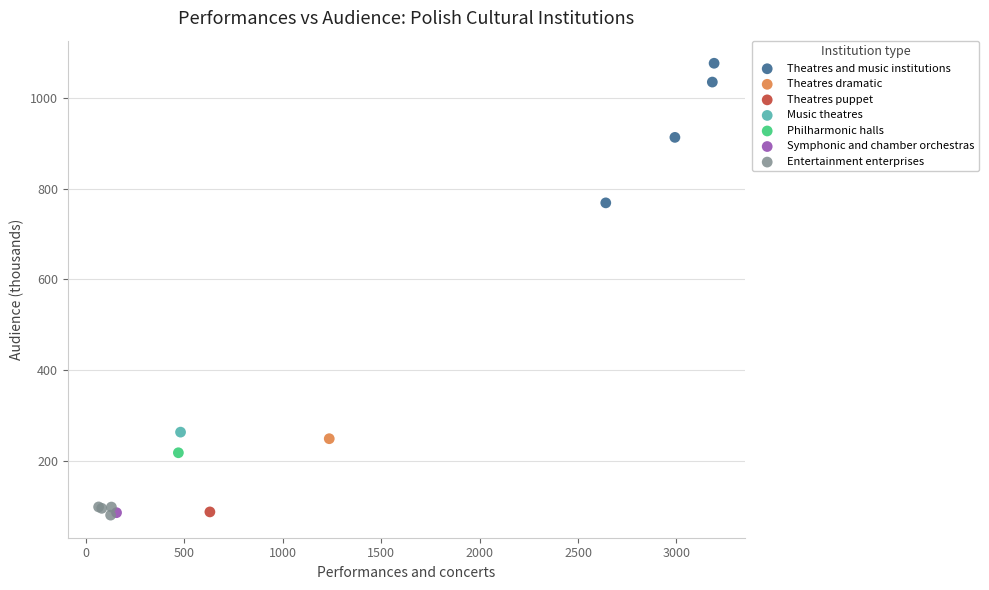

What are all the series names shown in the legend?

Theatres and music institutions, Theatres dramatic, Theatres puppet, Music theatres, Philharmonic halls, Symphonic and chamber orchestras, Entertainment enterprises